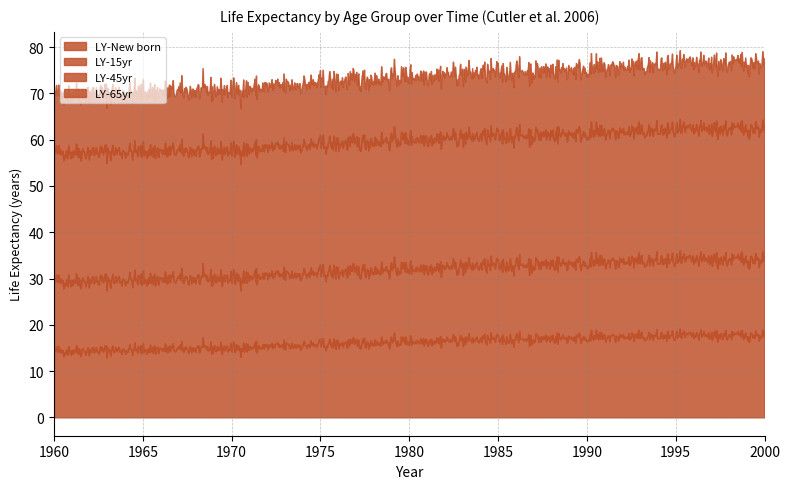

Which label corresponds to the smallest value in the chart?

1960